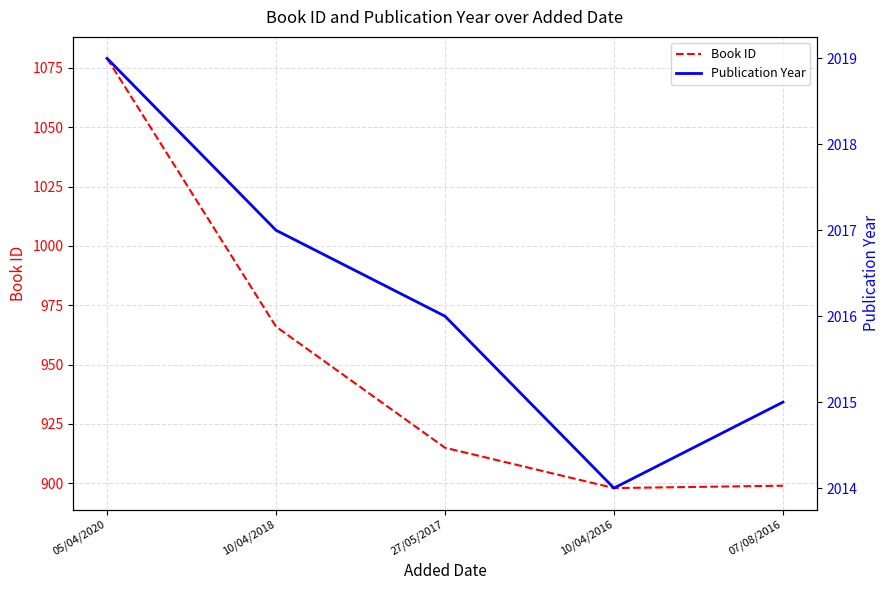

What is the value of the Book ID point at the 5th from the left?

899